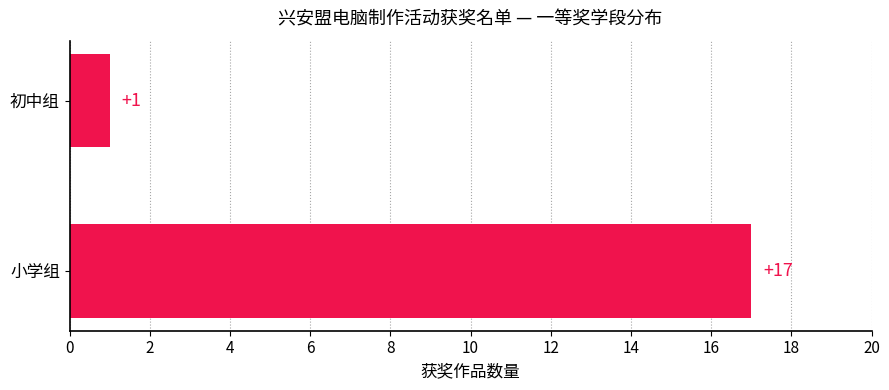

Does the chart contain stacked bars?

No